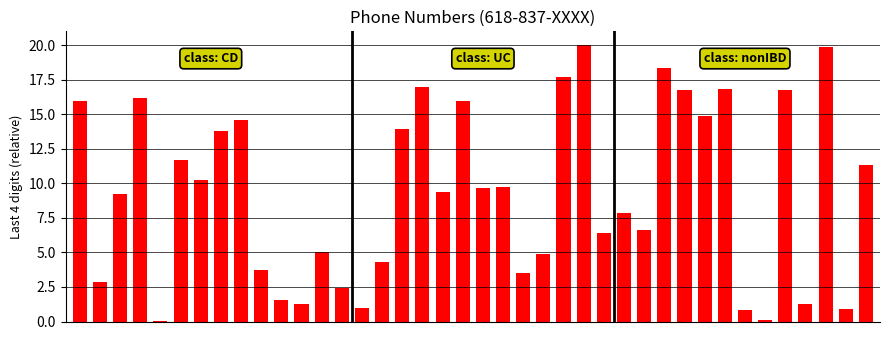

What is the sum of all values?

374.3